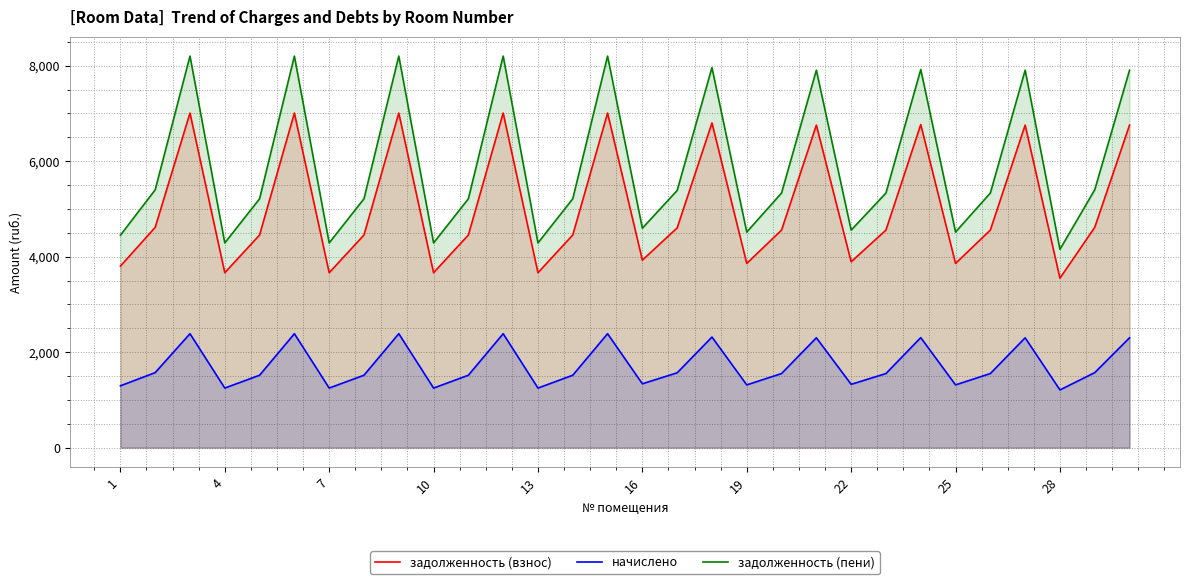

Rank the series by their maximum value, from highest to lowest.

задолженность (пени), задолженность (взнос), начислено